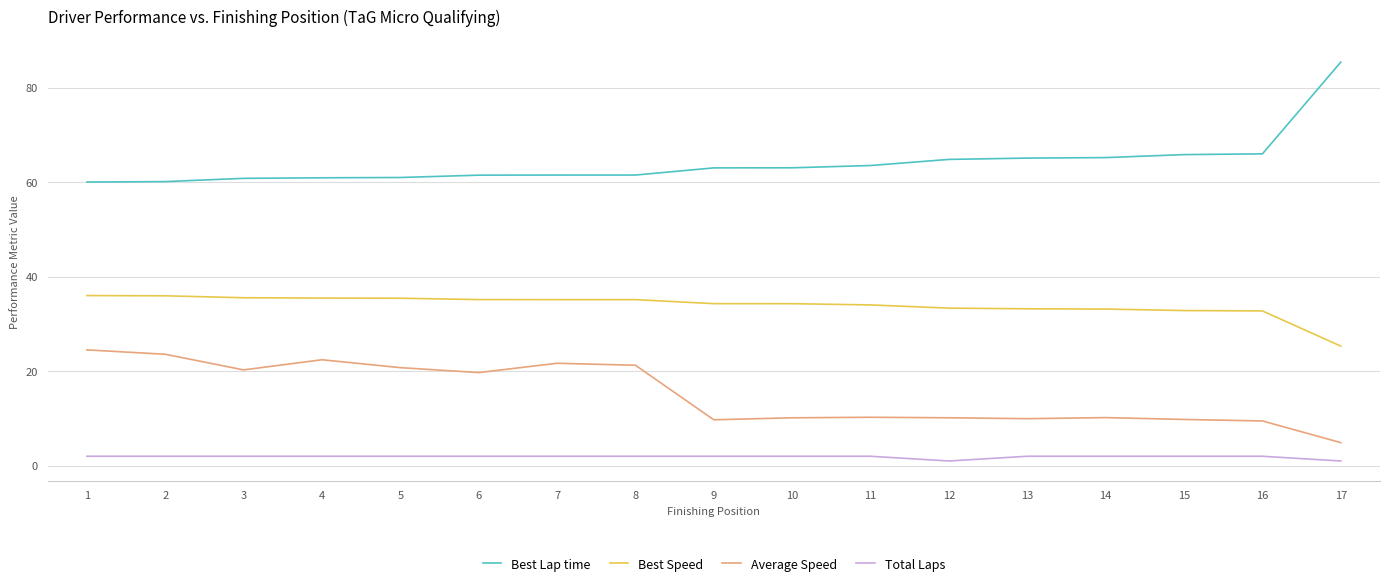

What is the sum of all Best Lap time values?

1088.9